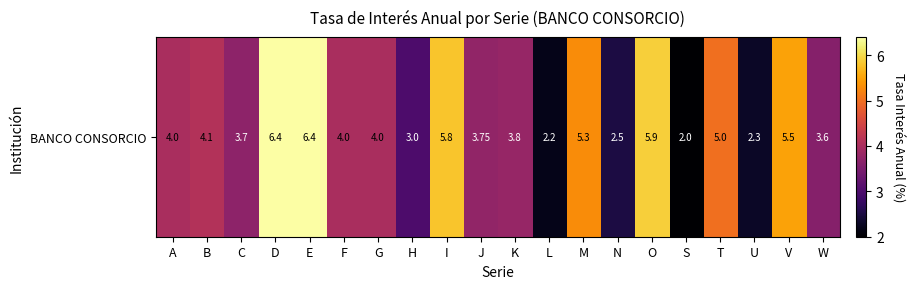

List the labels in order of value, largest first.

D, E, O, I, V, M, T, B, A, F, G, K, J, C, W, H, N, U, L, S